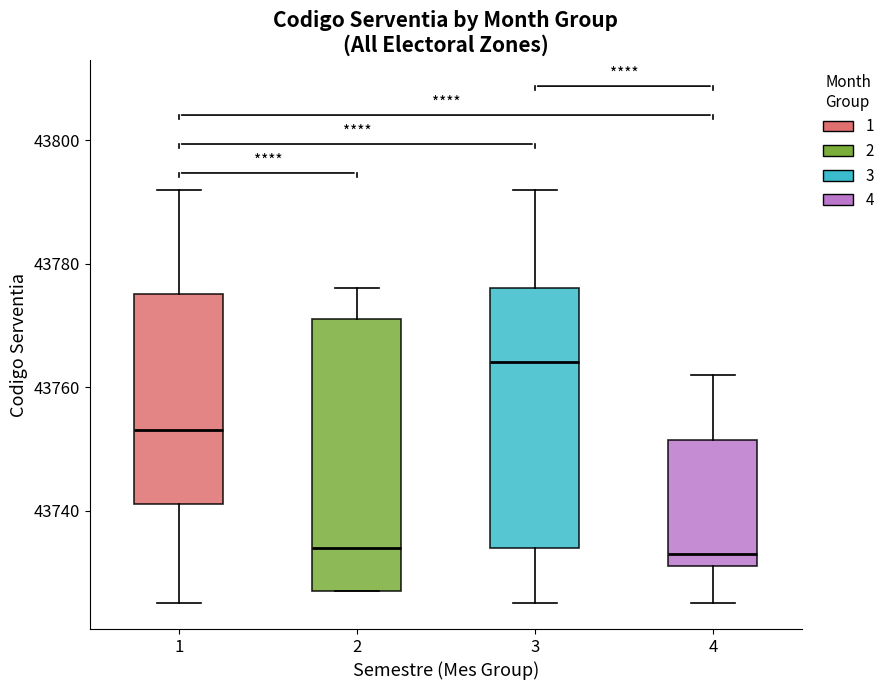

Reading left to right, read every box against the y-axis: the position of its median line, the range the box covers, and the ends of its whiskers. The values are not printed on the chart, so give them approximately, as read against the axis.

1: median 43754, box 43742 to 43776, whiskers 43726 to 43792
2: median 43734, box 43728 to 43772, whiskers 43728 to 43776
3: median 43764, box 43734 to 43776, whiskers 43726 to 43792
4: median 43734, box 43732 to 43752, whiskers 43726 to 43762